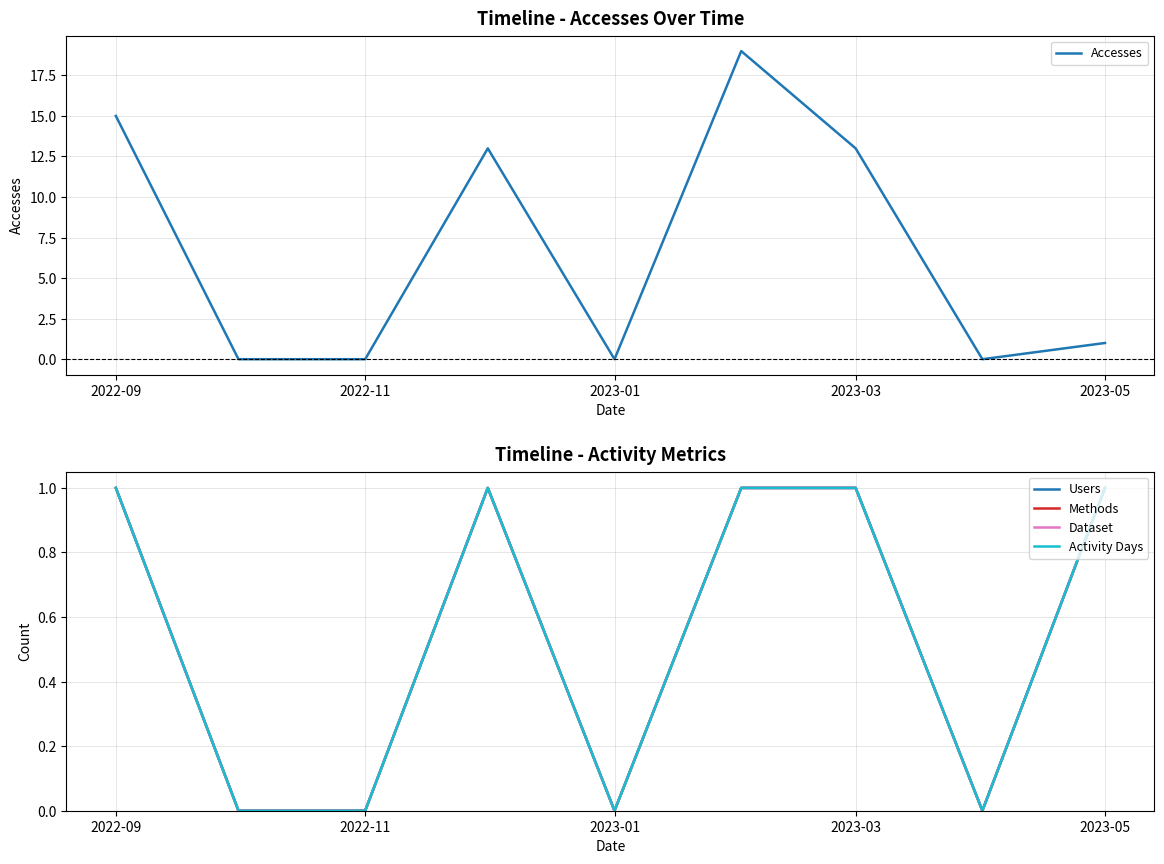

Reading left to right, transcribe all the data shown in this chart.

Accesses: 15	0	0	13	0	19	13	0	1
Users: 1	0	0	1	0	1	1	0	1
Methods: 1	0	0	1	0	1	1	0	1
Dataset: 1	0	0	1	0	1	1	0	1
Activity Days: 1	0	0	1	0	1	1	0	1